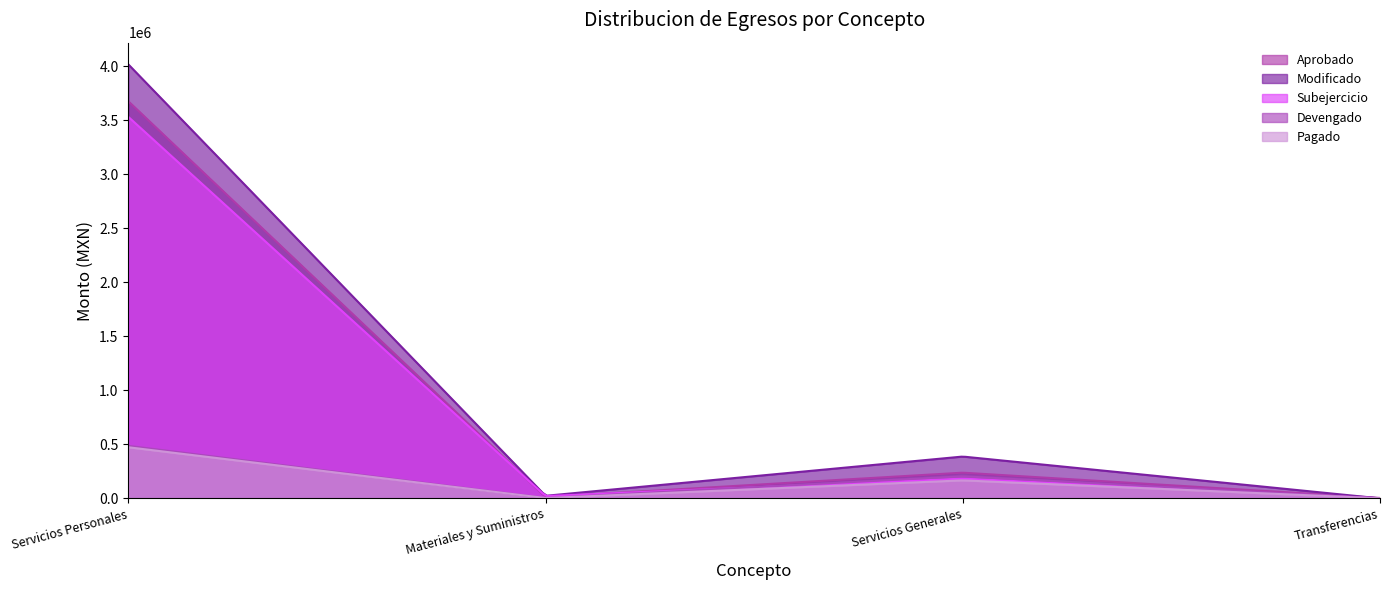

What is the approximate value of Pagado at Materiales y Suministros?

2765.0